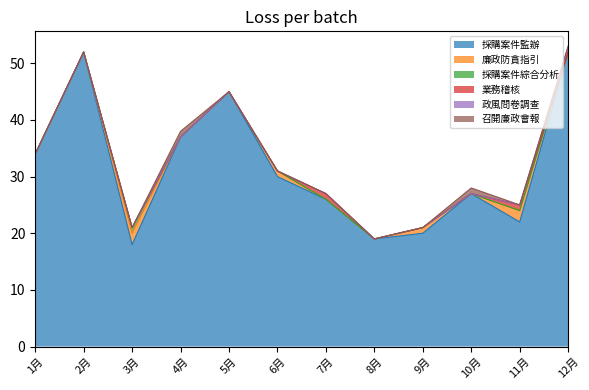

What is the maximum value shown in the chart?

52